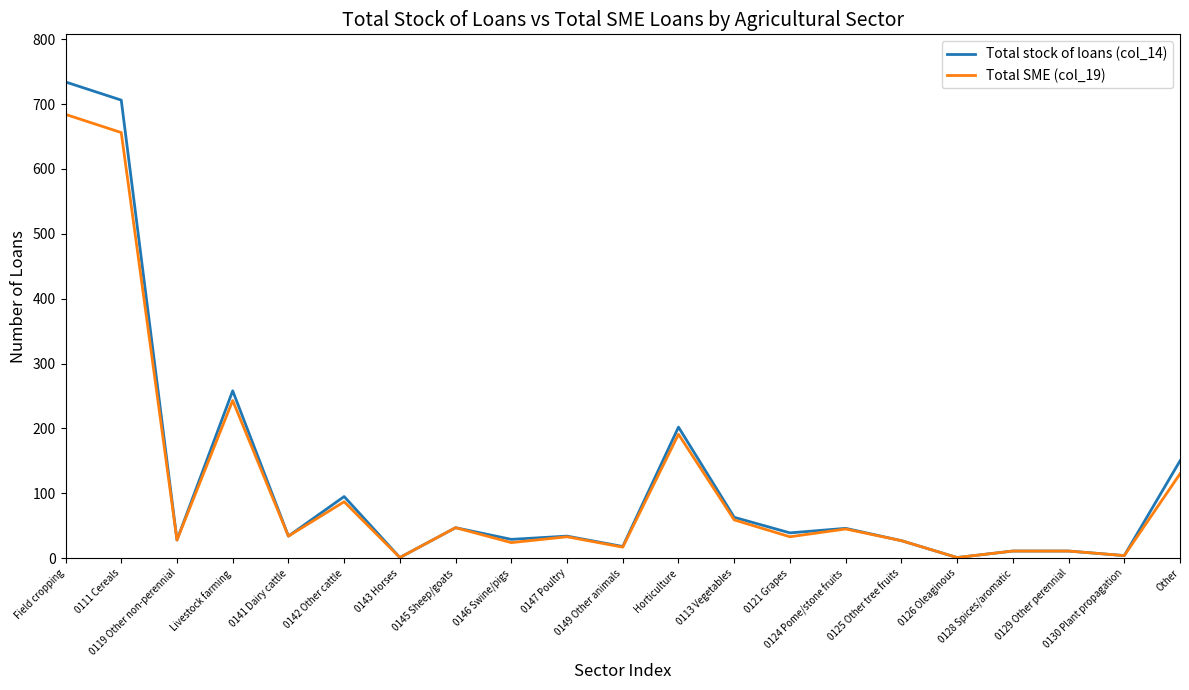

Which series has the largest range (max minus min)?

Total stock of loans (col_14)